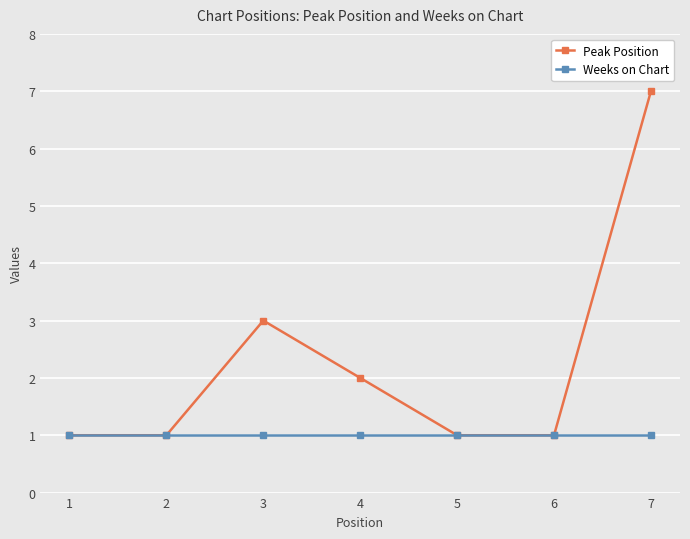

Count the Peak Position values in the range 1 to 3.

6